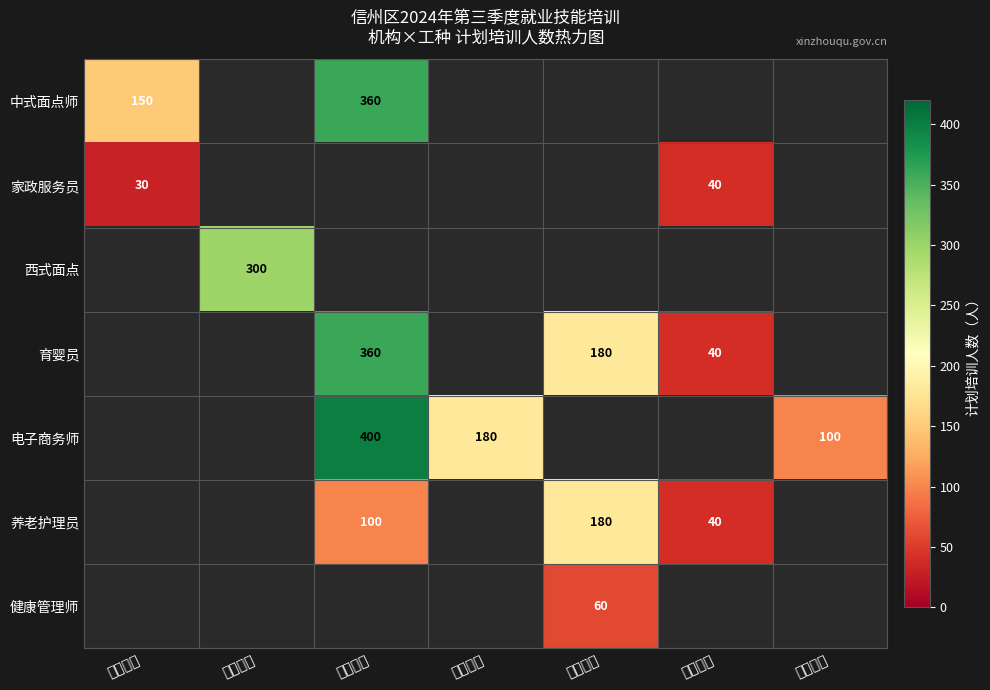

Is the value of 健康管理师 at 万泽职业 greater than the value of 养老护理员 at 敬哲职业?

No